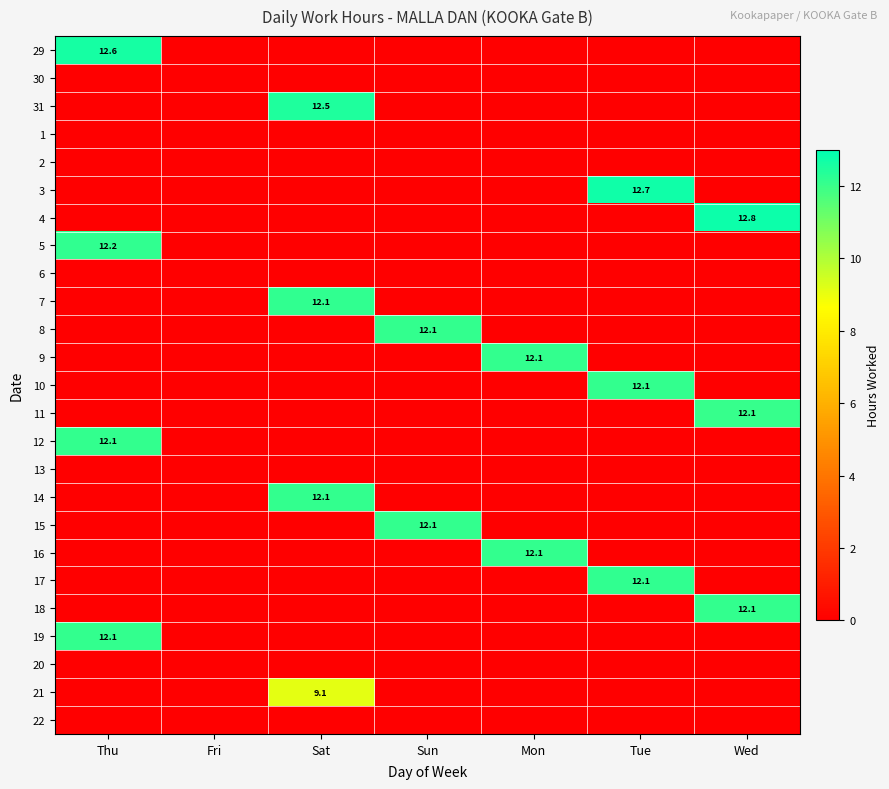

The 19 series shows 12.1 at Thu. True or false?

True